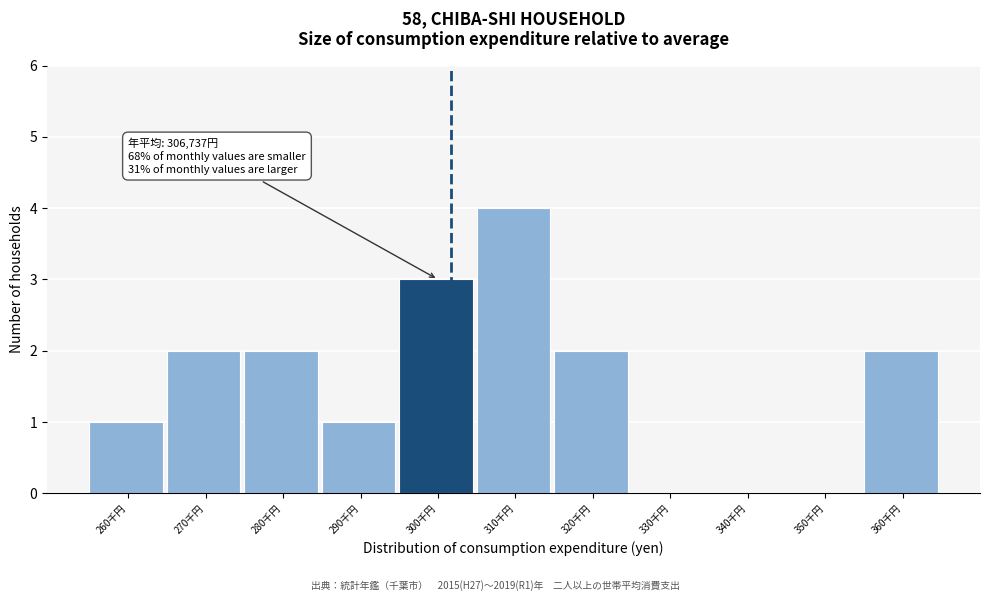

Reading left to right, what are all the values shown in this chart?

260千円=1	270千円=2	280千円=2	290千円=1	300千円=3	310千円=4	320千円=2	330千円=0	340千円=0	350千円=0	360千円=2